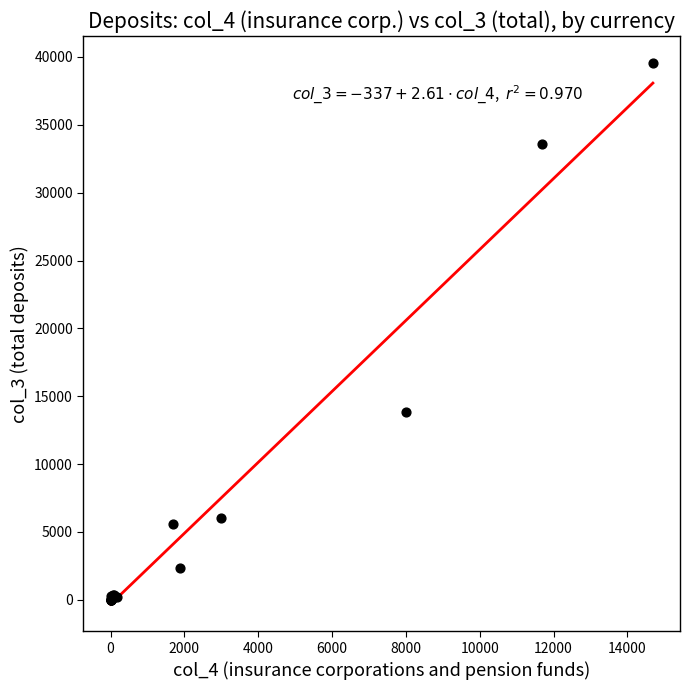

What Y value in the scatter plot is closest to 19776?

13804.0